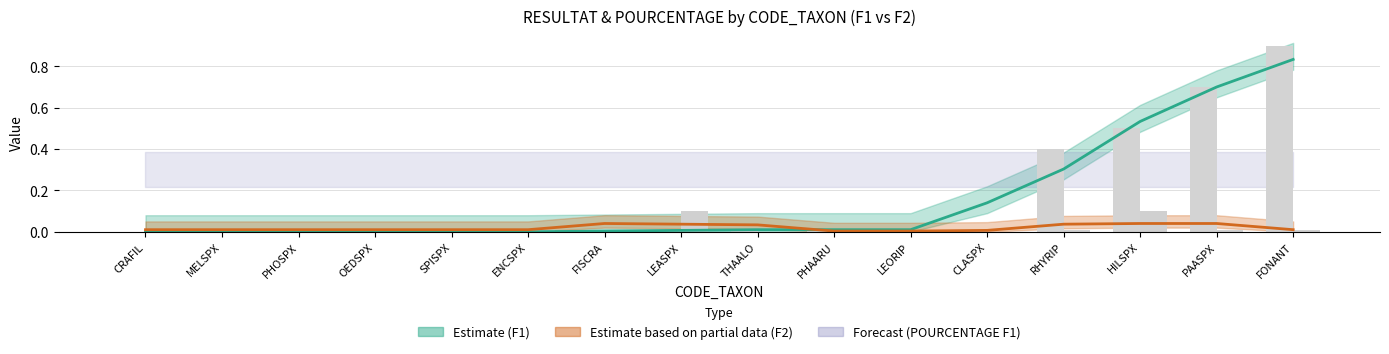

At how many categories does at least one series exceed 0?

16